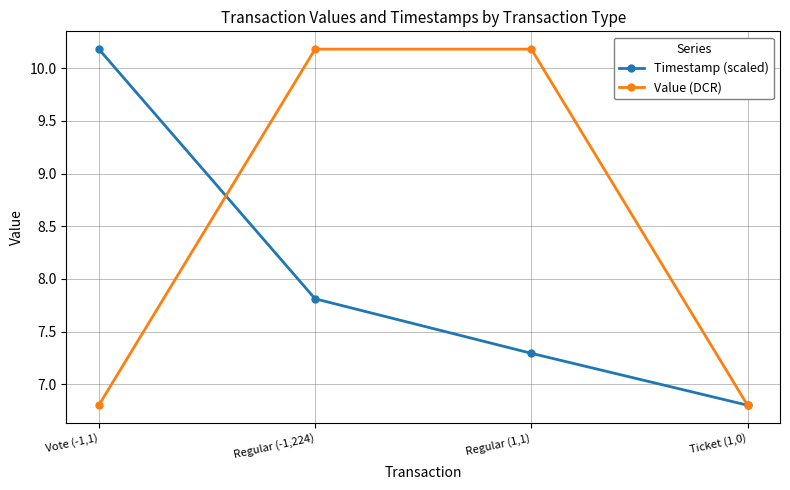

What is the label of the 4th point from the left?

Ticket (1,0)